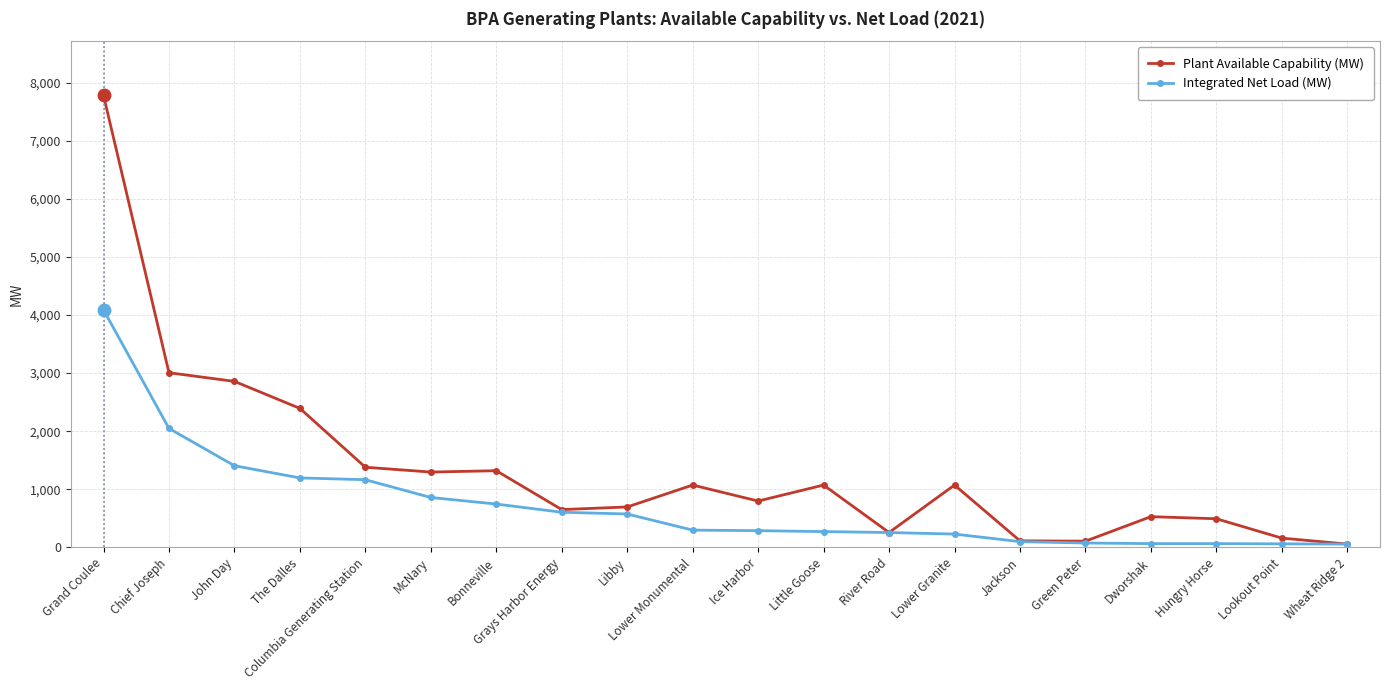

Count the number of categories in the chart.

20